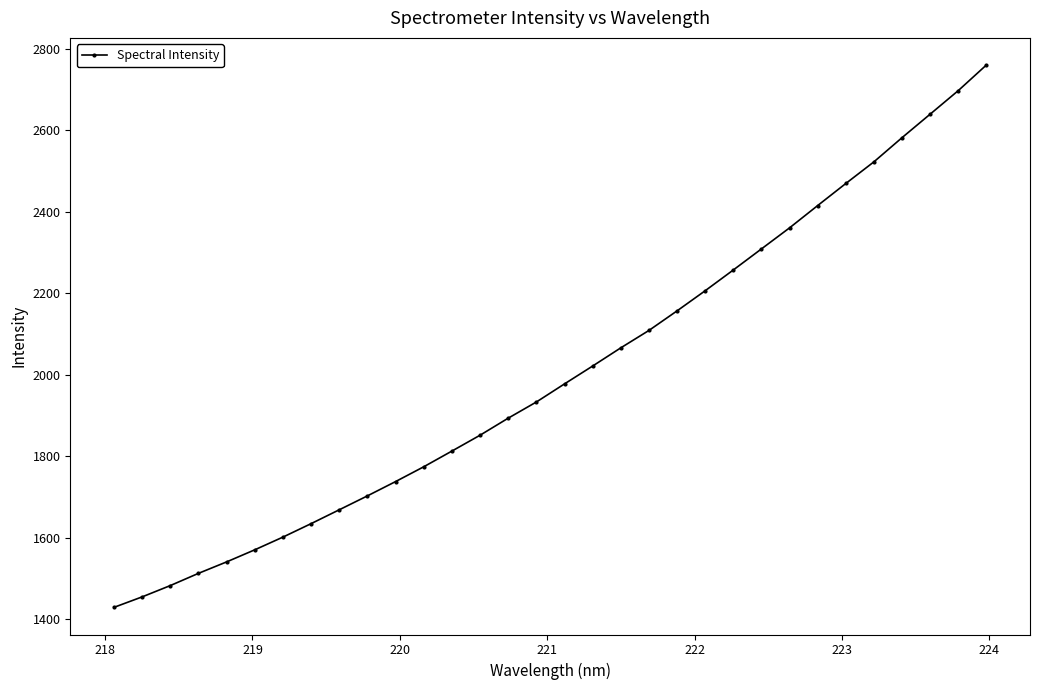

What is the value of the 11th point from the left?

1737.6